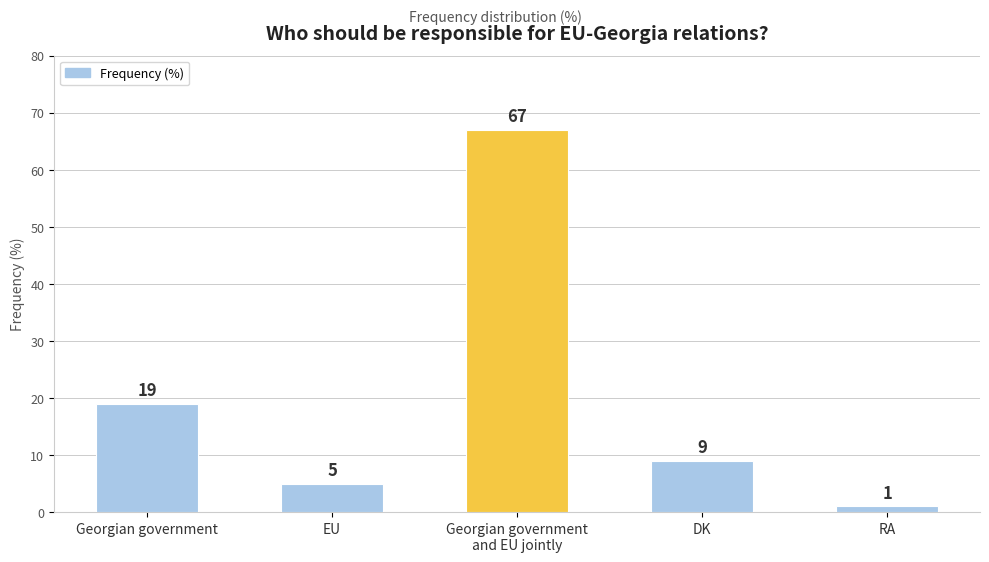

The chart shows a value of 19 at Georgian government. True or false?

True